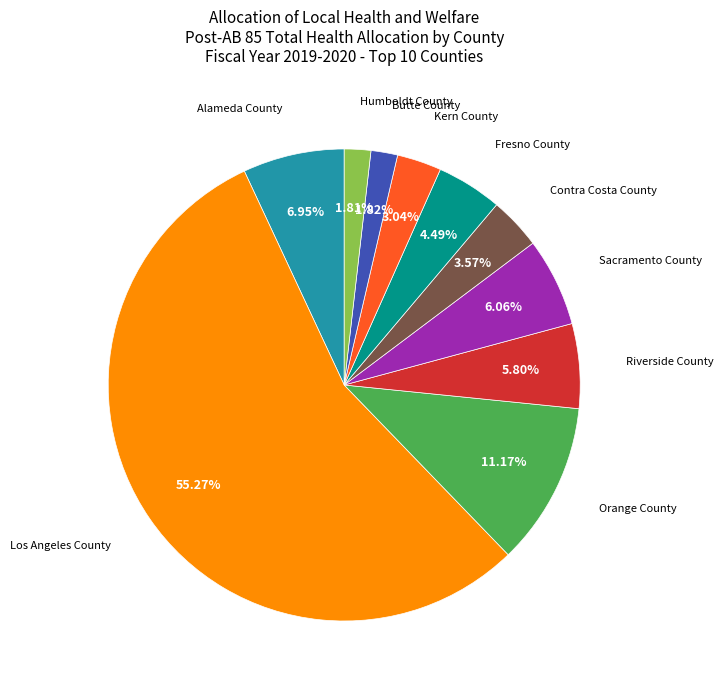

Is there any slice that represents more than half of the pie?

Yes